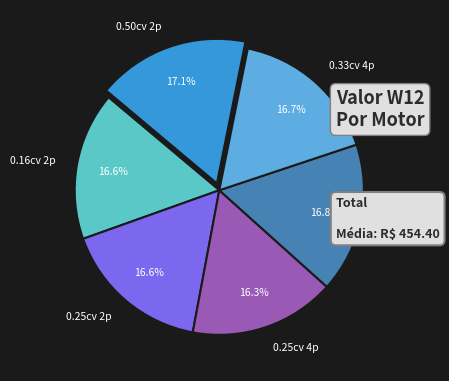

Combined, do 0.16cv 2p and 0.33cv 2p account for over 50%?

No